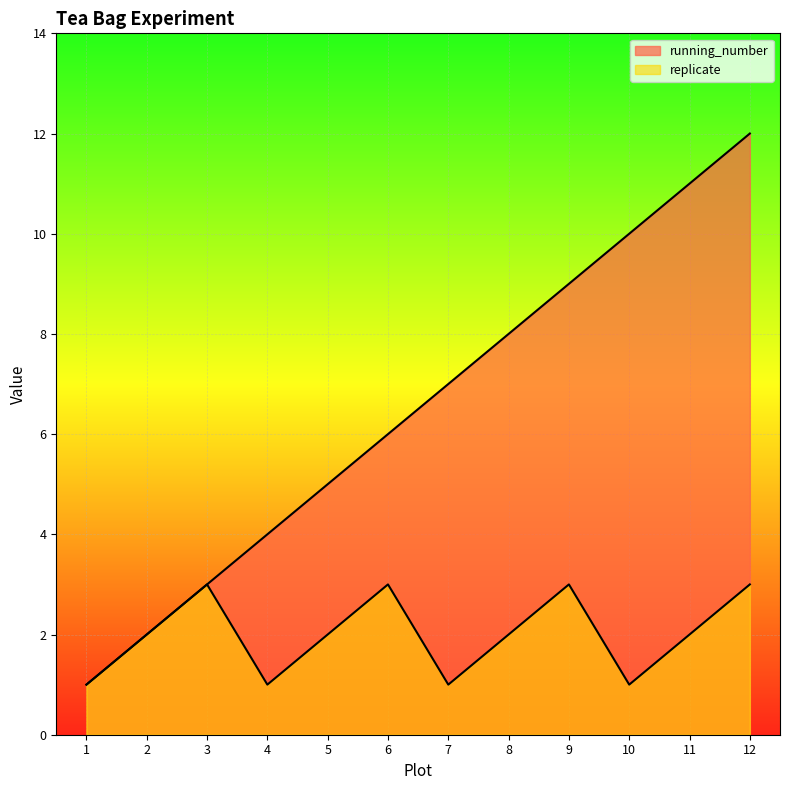

At how many categories does at least one series exceed 4?

8